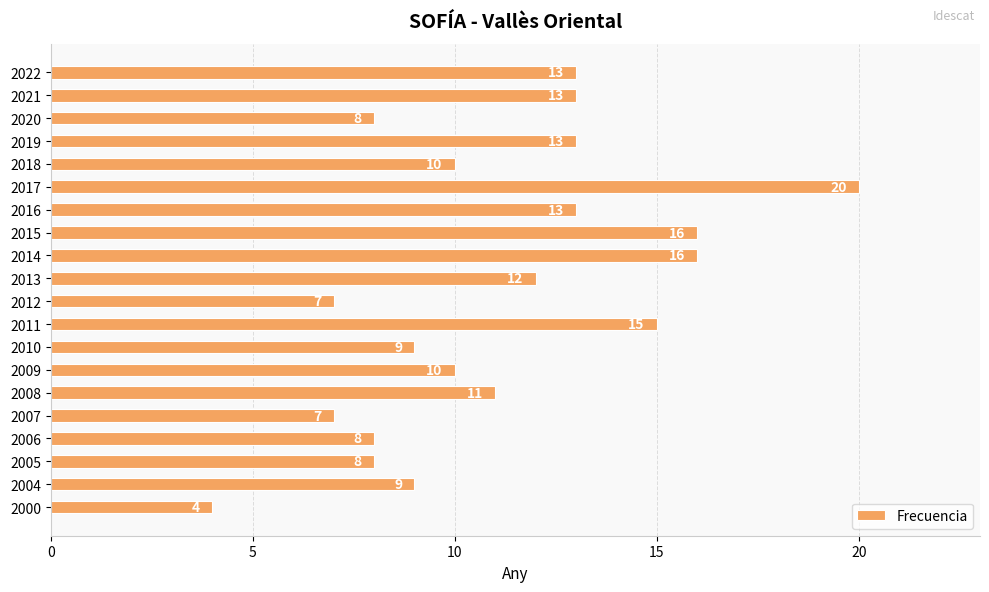

Reading top to bottom, transcribe all the data shown in this chart.

2022=13	2021=13	2020=8	2019=13	2018=10	2017=20	2016=13	2015=16	2014=16	2013=12	2012=7	2011=15	2010=9	2009=10	2008=11	2007=7	2006=8	2005=8	2004=9	2000=4